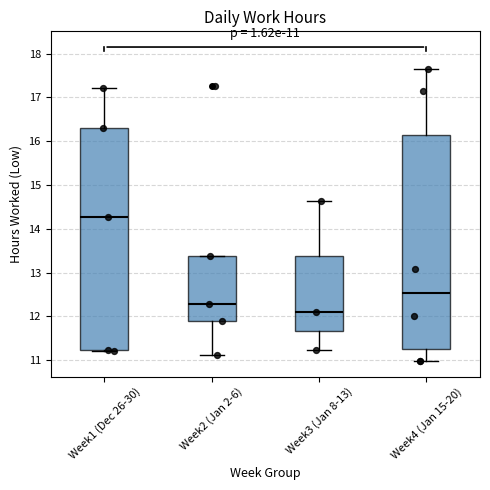

Which box has the highest median line?

Week1 (Dec 26-30)